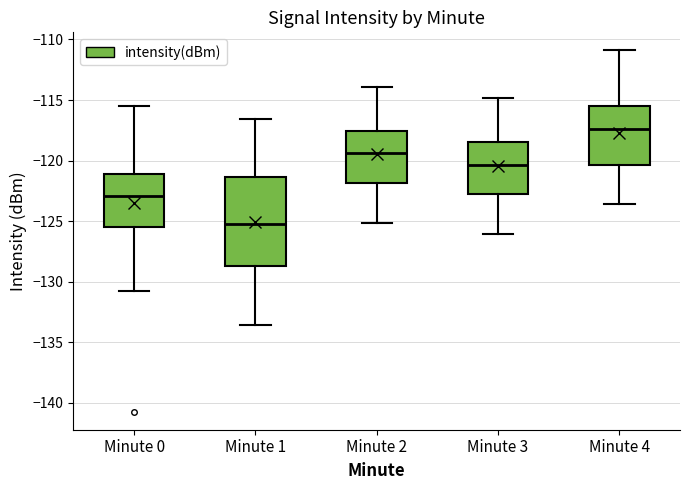

Which box's median line is the highest?

Minute 4